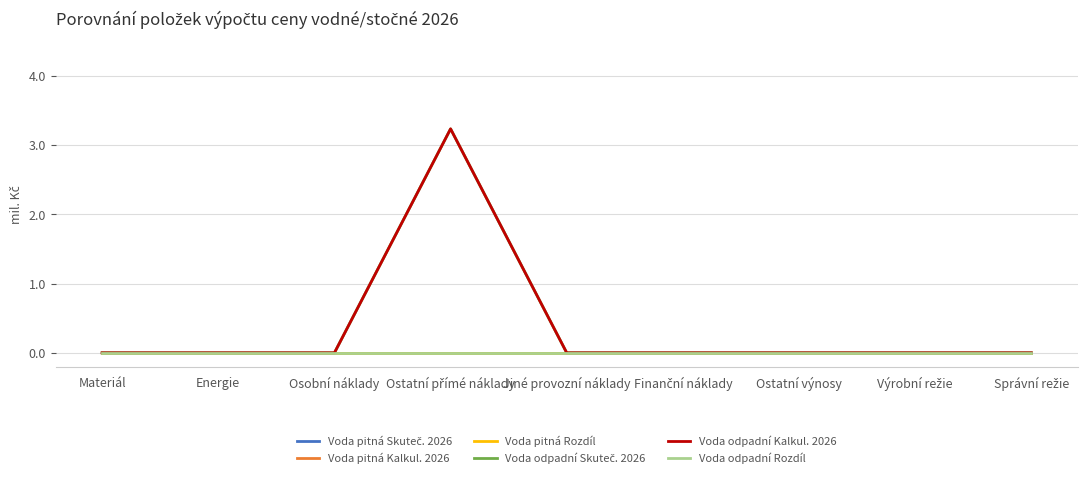

Does the chart have visible grid lines?

Yes